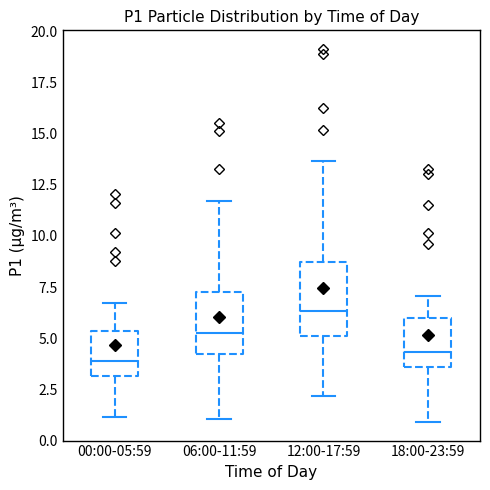

Which box is the tallest, from its lower edge to its upper edge?

12:00-17:59